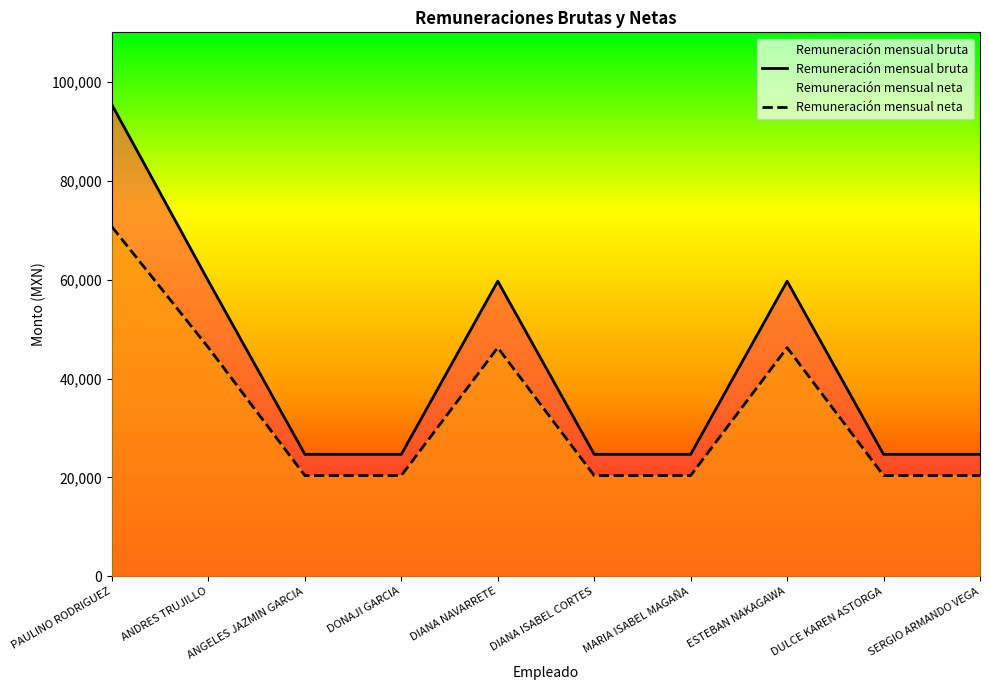

What is the value of the Remuneración mensual bruta point at the 4th from the left?

24672.0